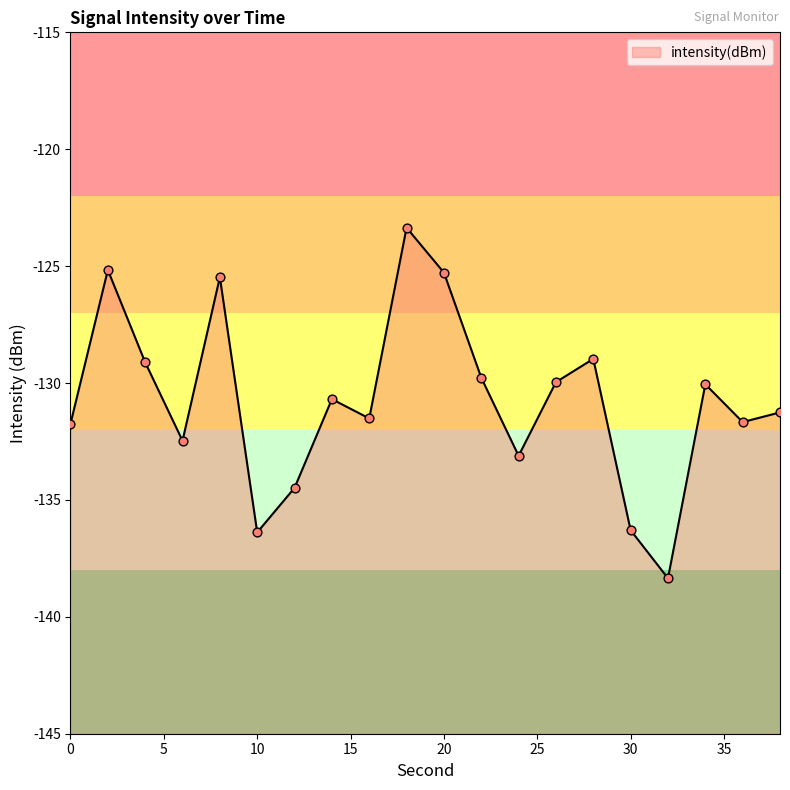

What is the change in value from 4 to 22?

-0.7